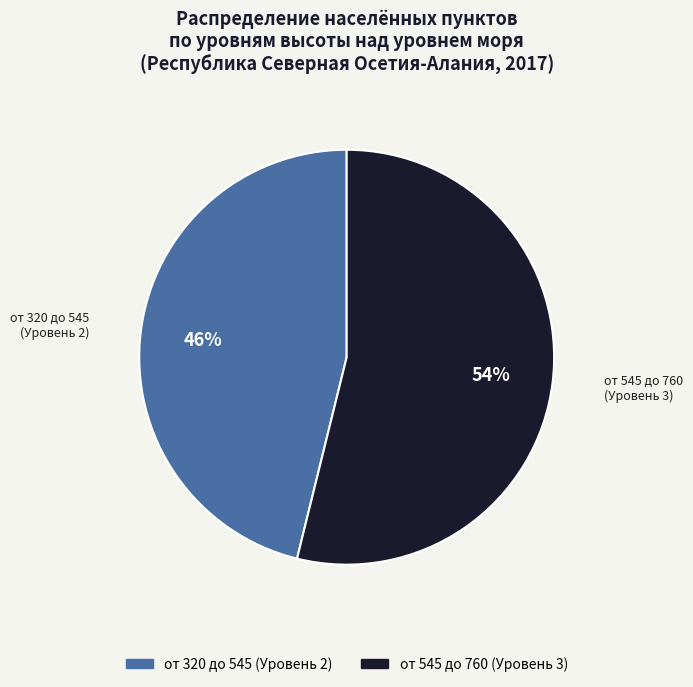

To the nearest percent, what is the average slice percentage?

50%